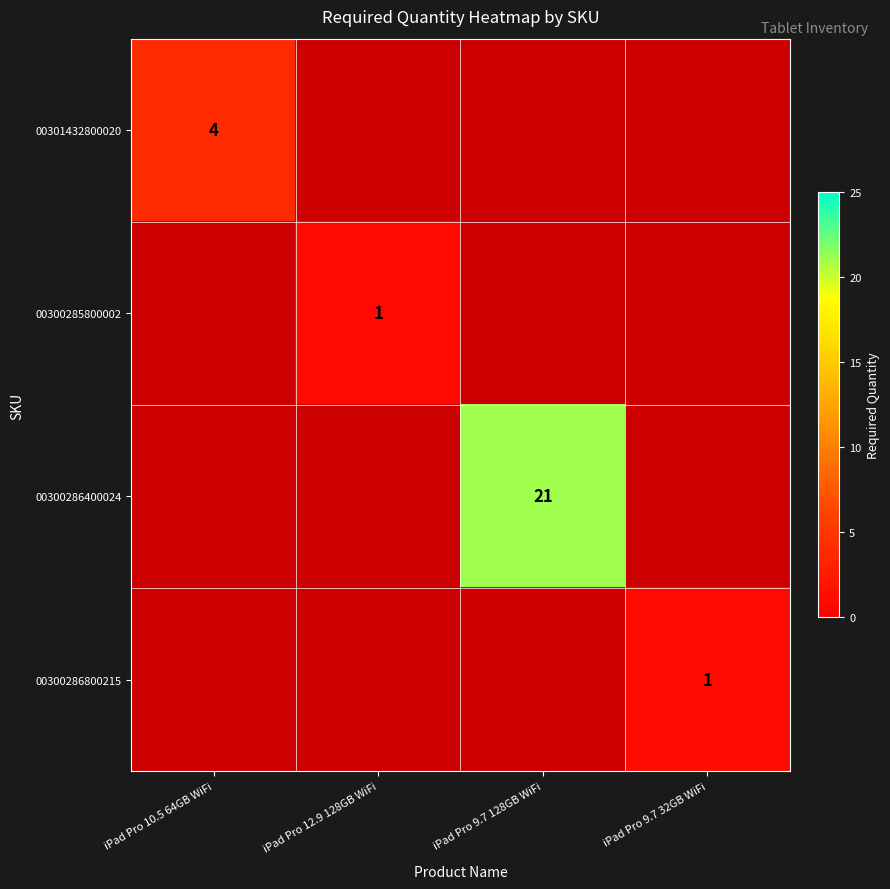

The value of 00300286400024 at iPad Pro 9.7 128GB WiFi is 34. True or false?

False